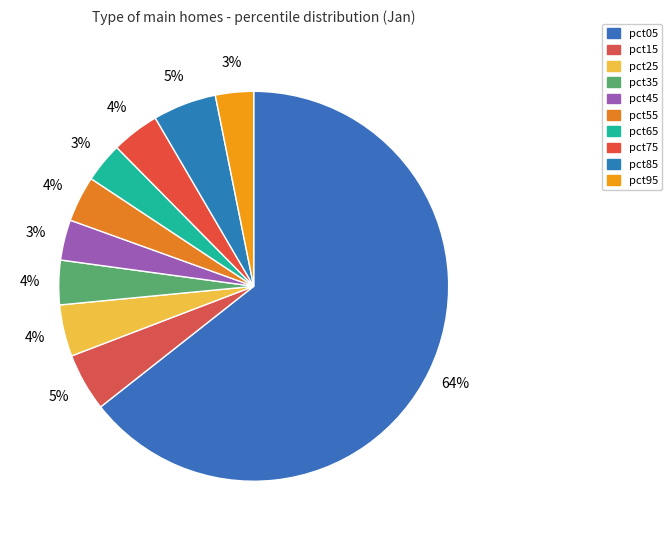

How many slices are in this pie chart?

10